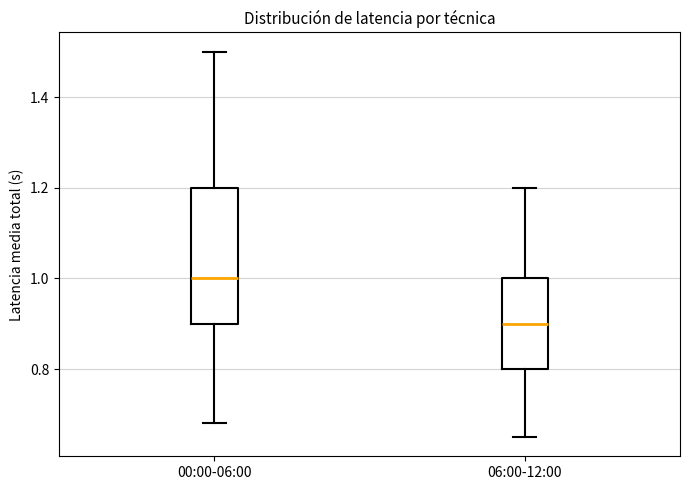

Which box's median line is the lowest?

06:00-12:00